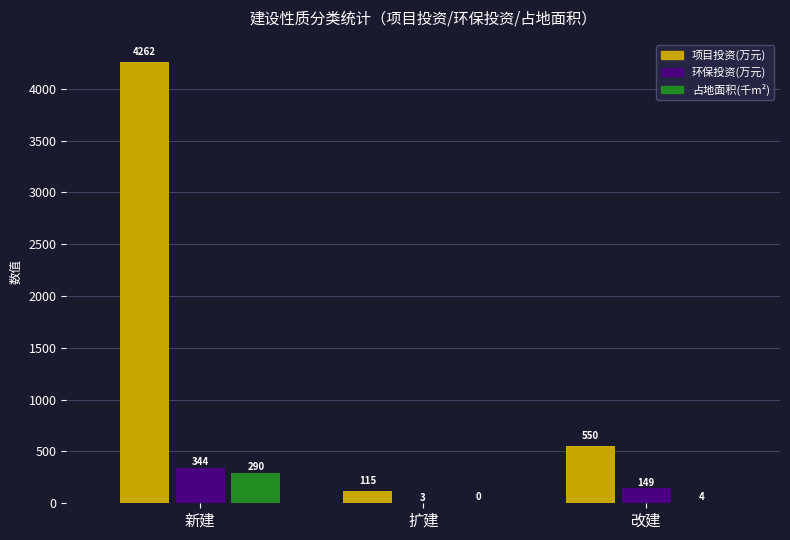

Which series has the largest total across all categories?

项目投资(万元)